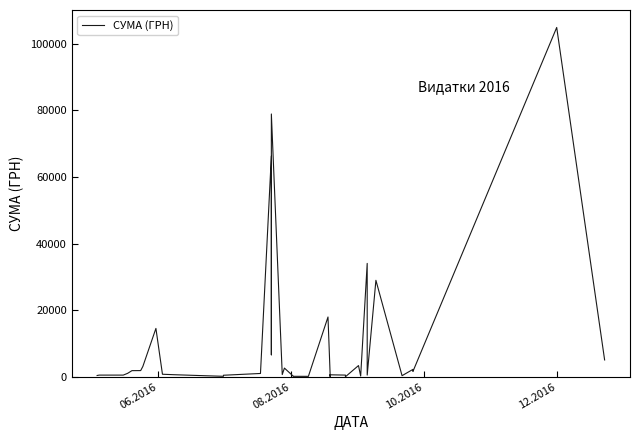

What is the label of the 3rd point from the left?

10.2016